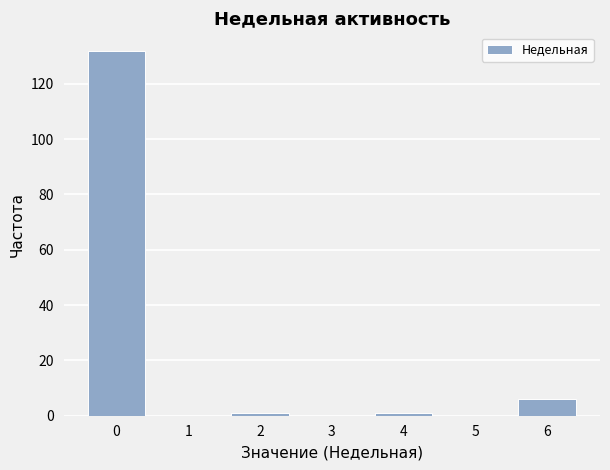

Reading right to left, list all the values displayed in this chart.

6=6	5=0	4=1	3=0	2=1	1=0	0=132